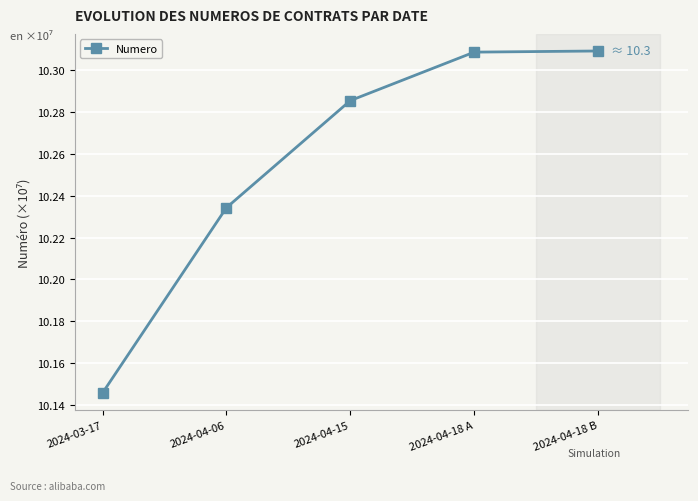

What position from the right is 2024-04-15?

3